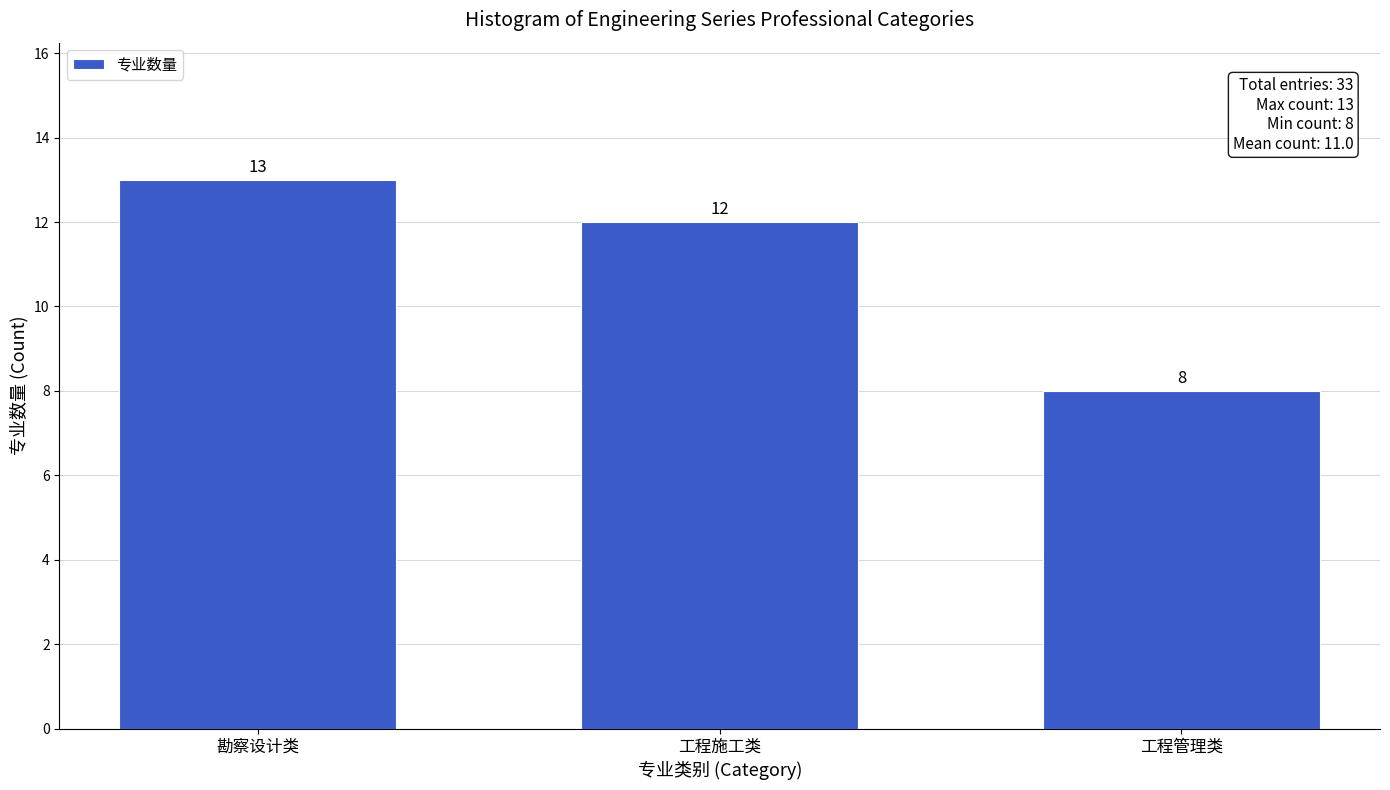

Reading left to right, transcribe all the data shown in this chart.

勘察设计类=13	工程施工类=12	工程管理类=8